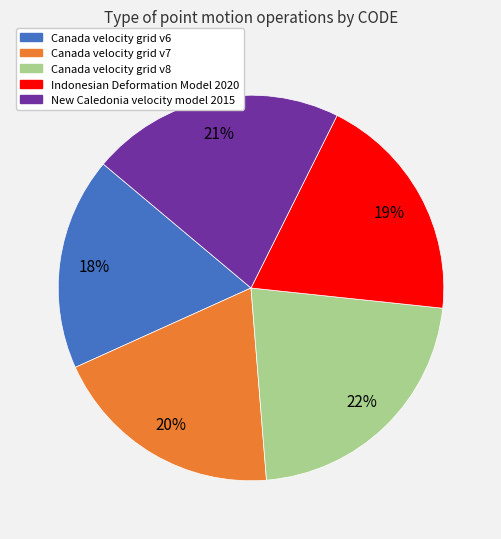

Is the sum of Canada velocity grid v6 and Indonesian Deformation Model 2020 greater than half?

No